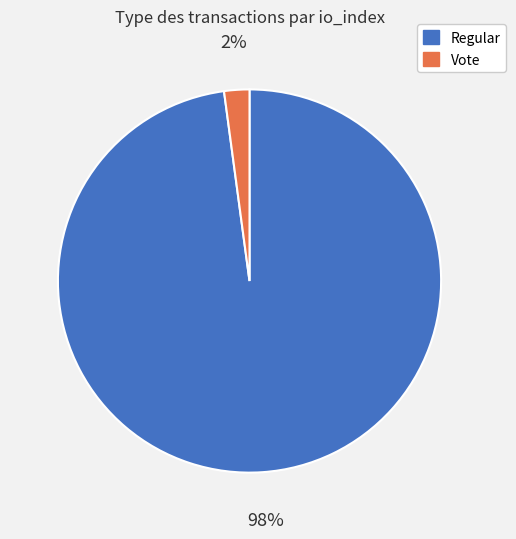

Does any single category account for the majority?

Yes